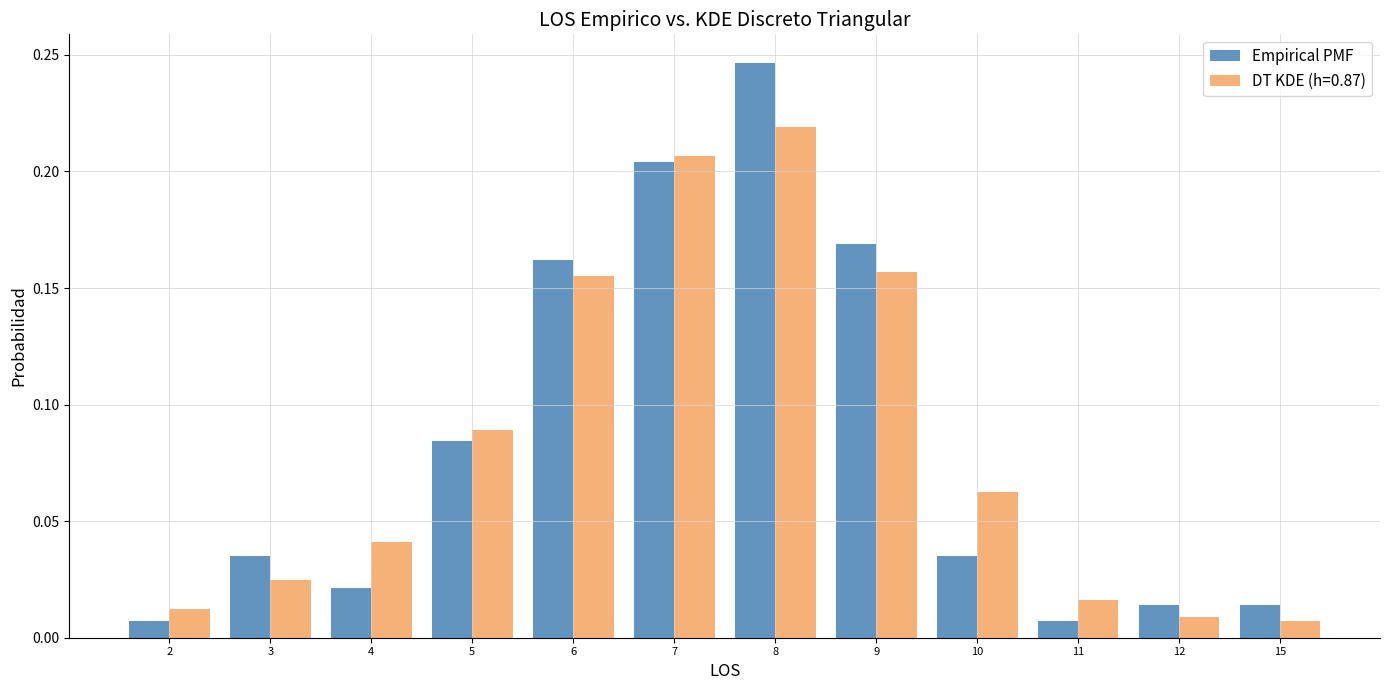

What is the sum of all DT KDE (h=0.87) values?

1.0